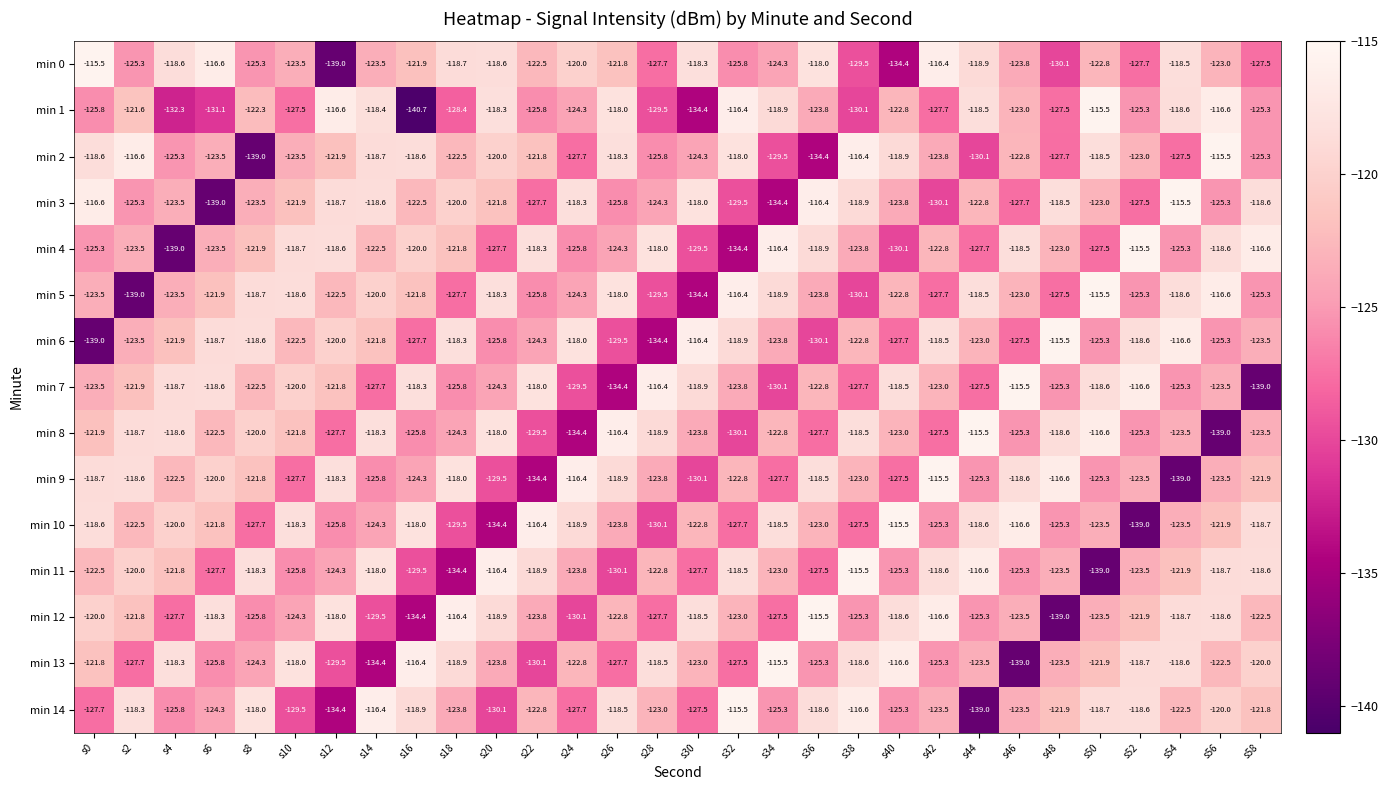

What is the difference between the maximum and minimum values in the min 2 series?

23.5